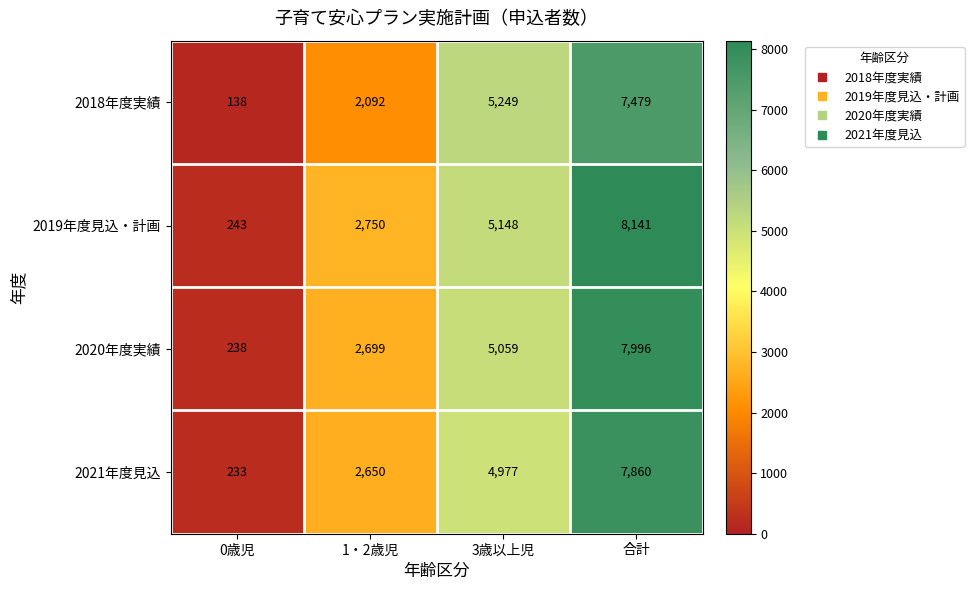

Which label corresponds to the smallest value in the chart?

0歳児